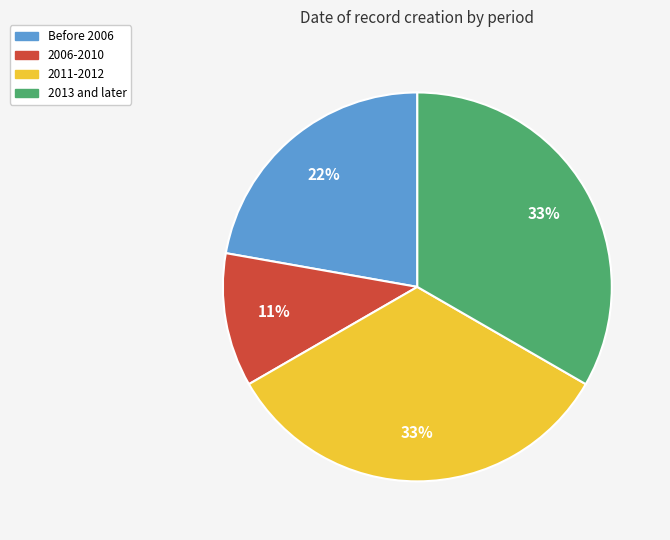

Is there a majority slice in this chart?

No